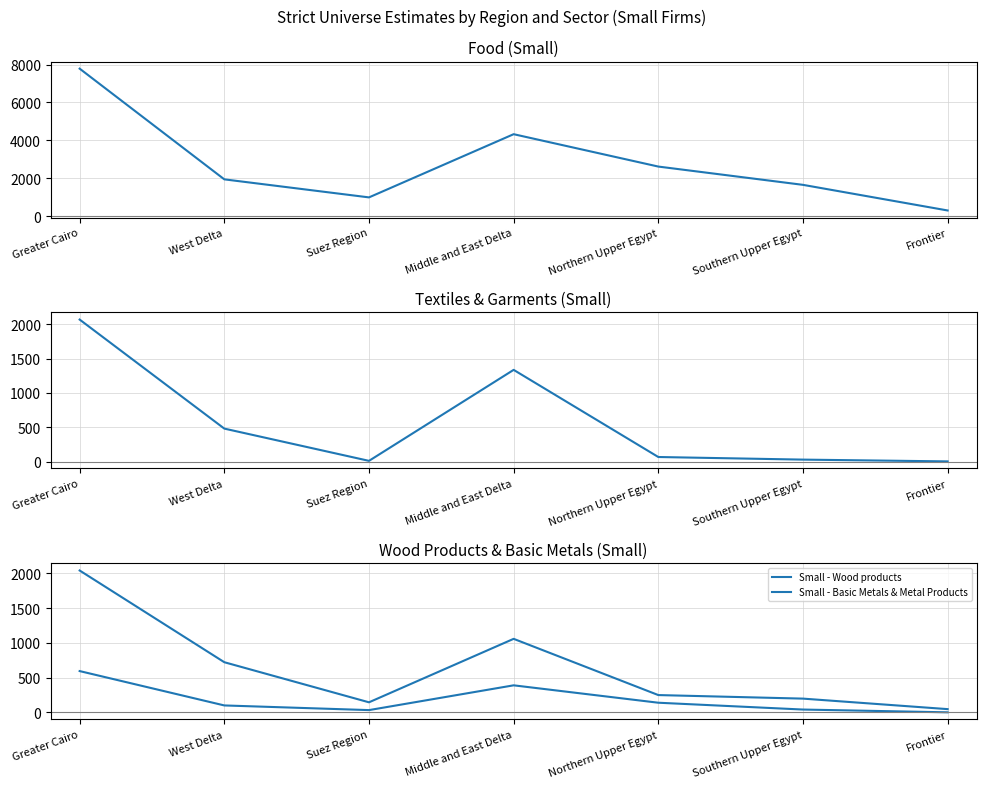

True or false: Small - Textiles & Garments has more than 0 interior local peaks.

True